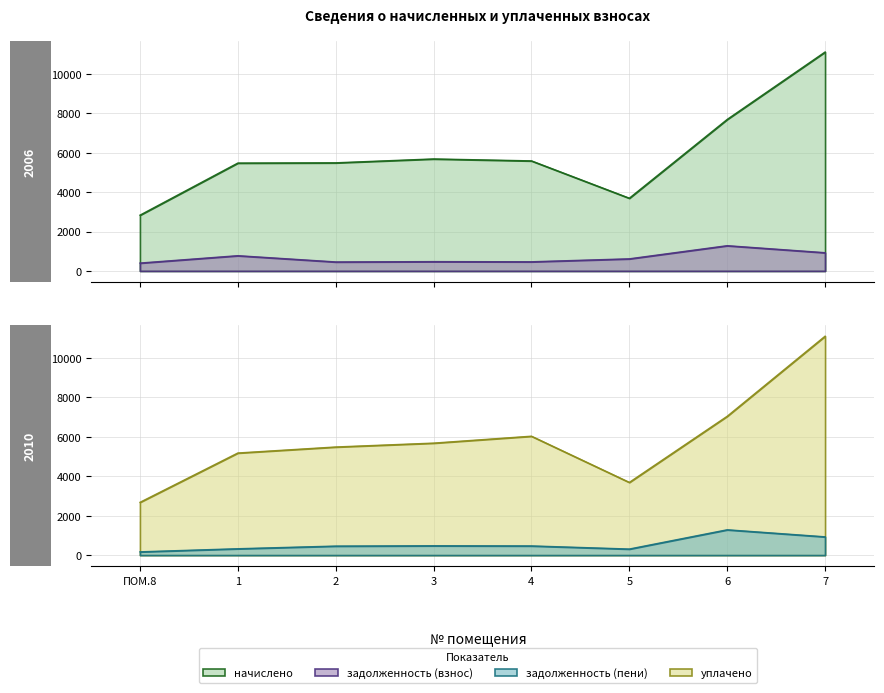

The value of задолженность (пени) at 4 is 465.7. True or false?

True